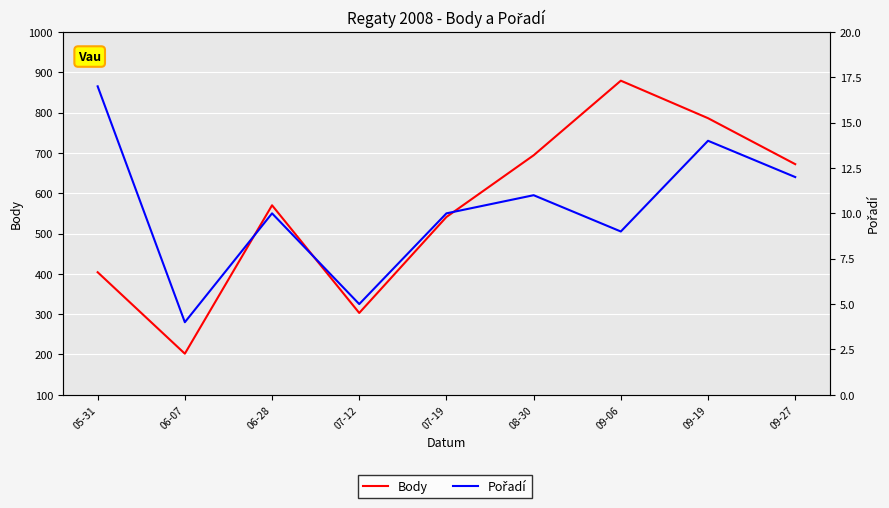

In Pořadí, how many points are lower than both neighbors (excluding endpoints)?

3